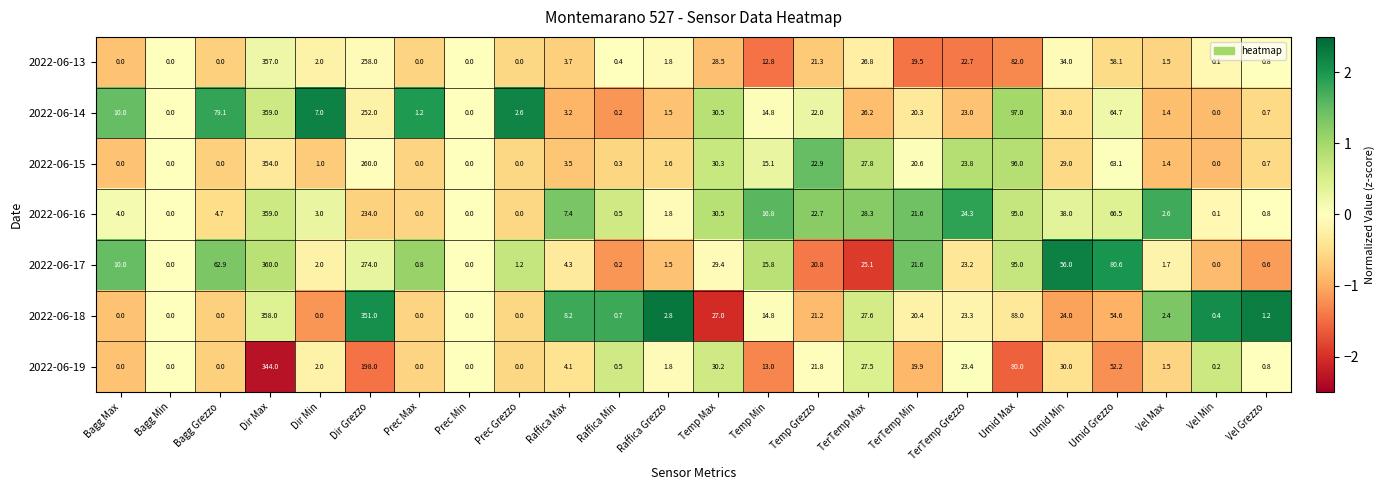

At which category is the sum across all series the highest?

Dir Max